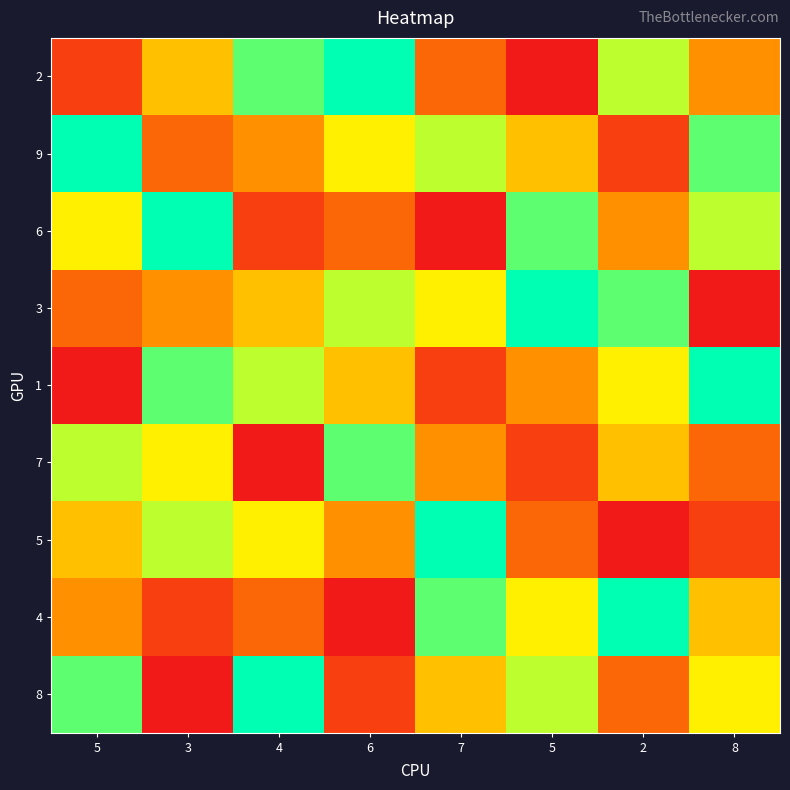

How many data points does each series have?

8